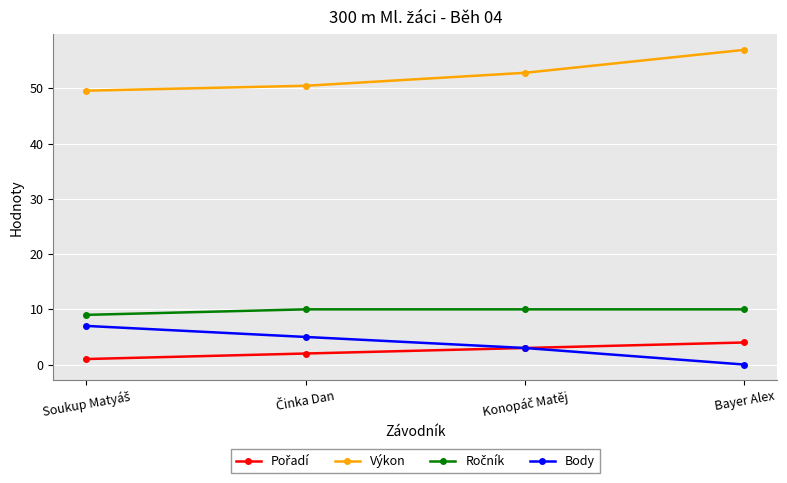

True or false: Body has more than 0 interior local peaks.

False